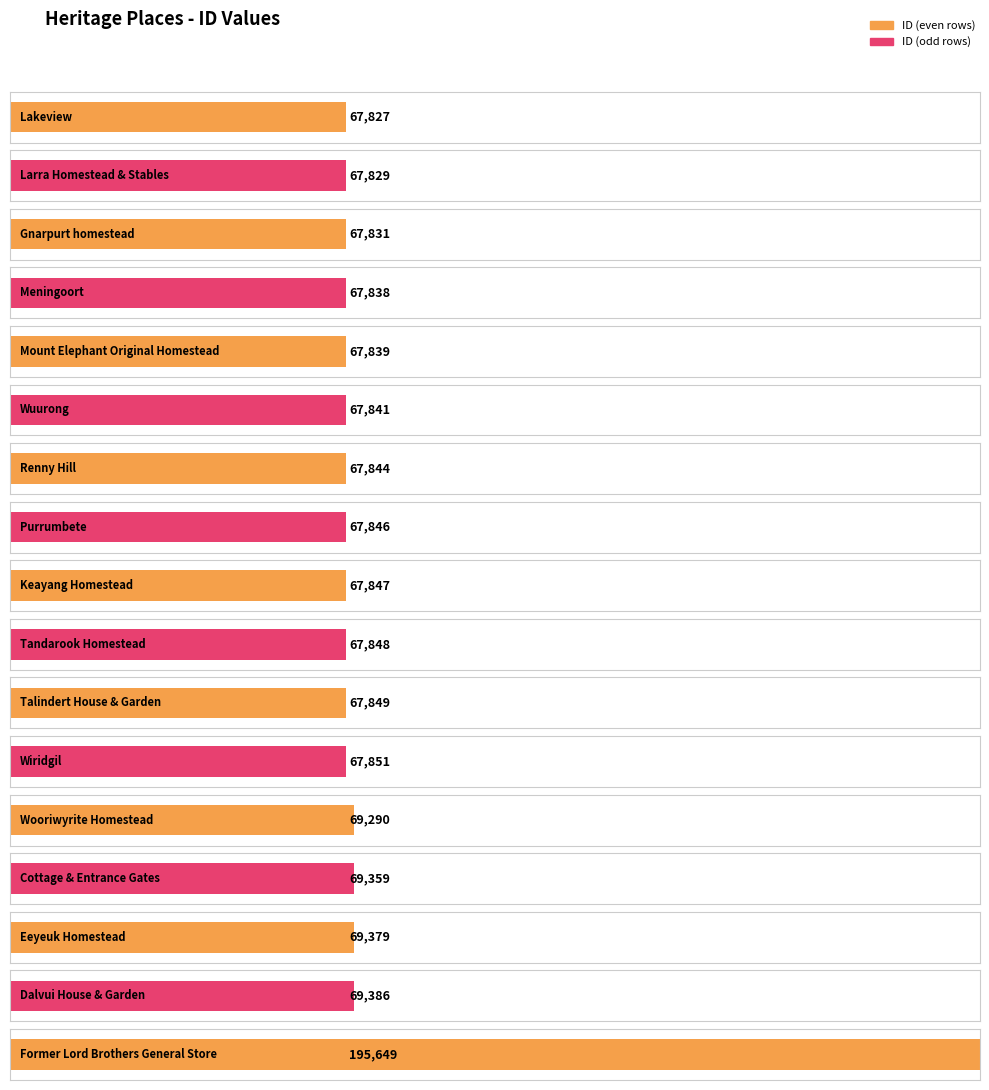

What is the maximum value shown in the chart?

195649